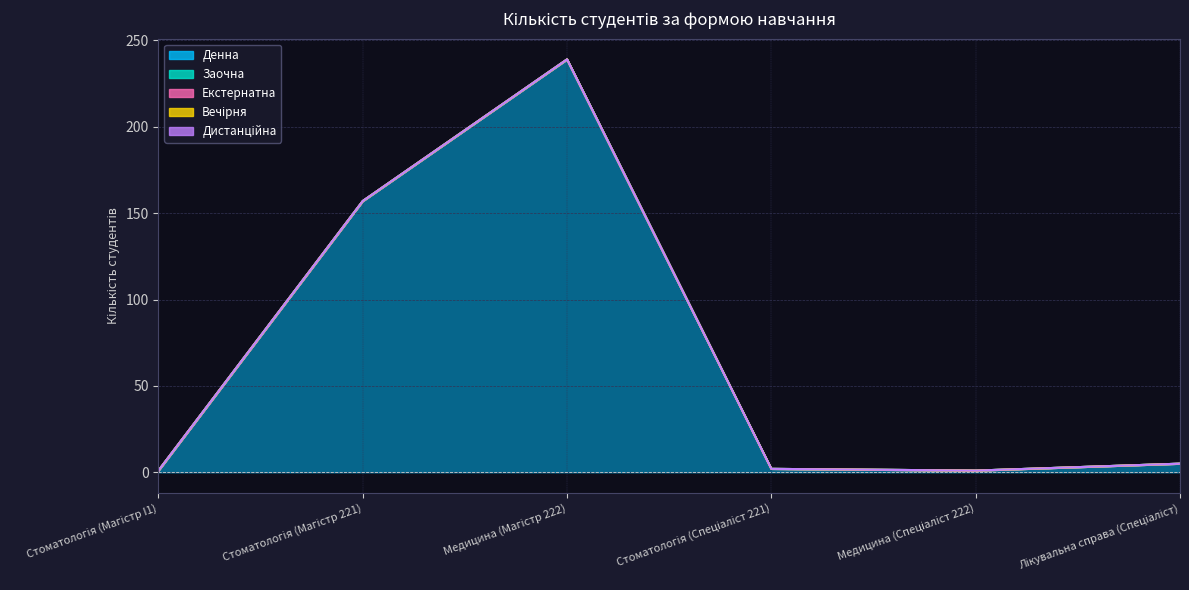

Which label corresponds to the smallest value in the chart?

Стоматологія (Магістр I1)